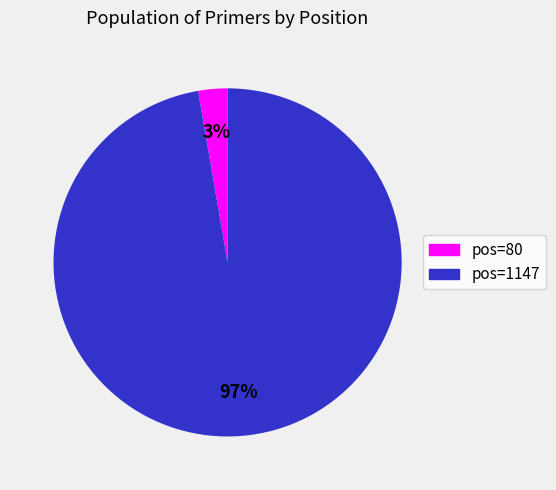

Does any single category account for the majority?

Yes